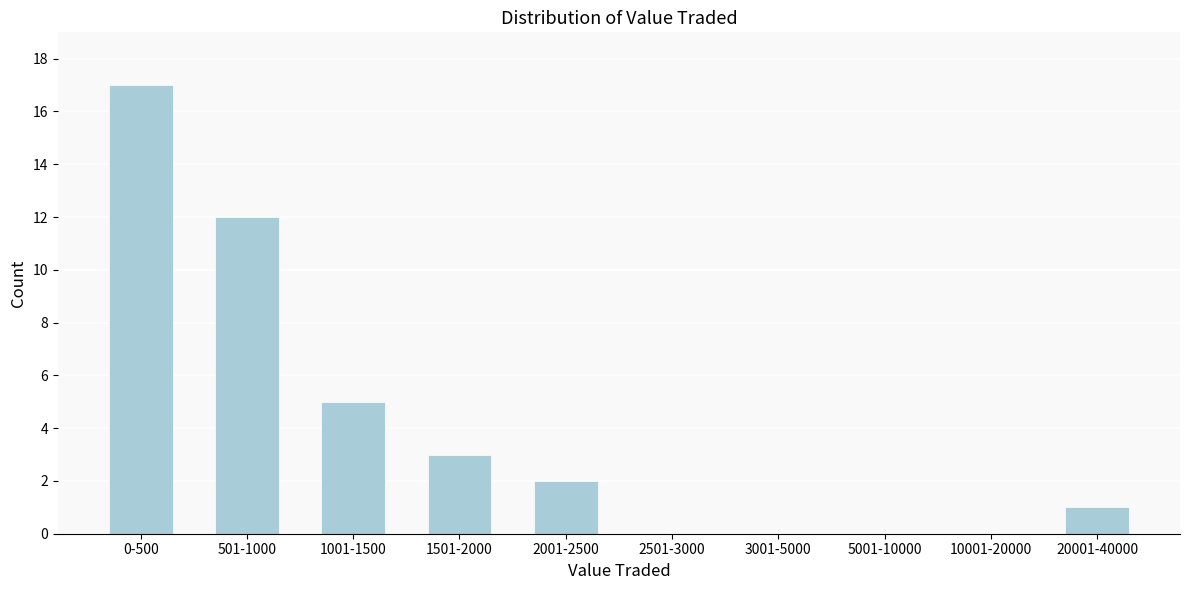

Reading right to left, extract all data points from this chart.

20001-40000=1	10001-20000=0	5001-10000=0	3001-5000=0	2501-3000=0	2001-2500=2	1501-2000=3	1001-1500=5	501-1000=12	0-500=17